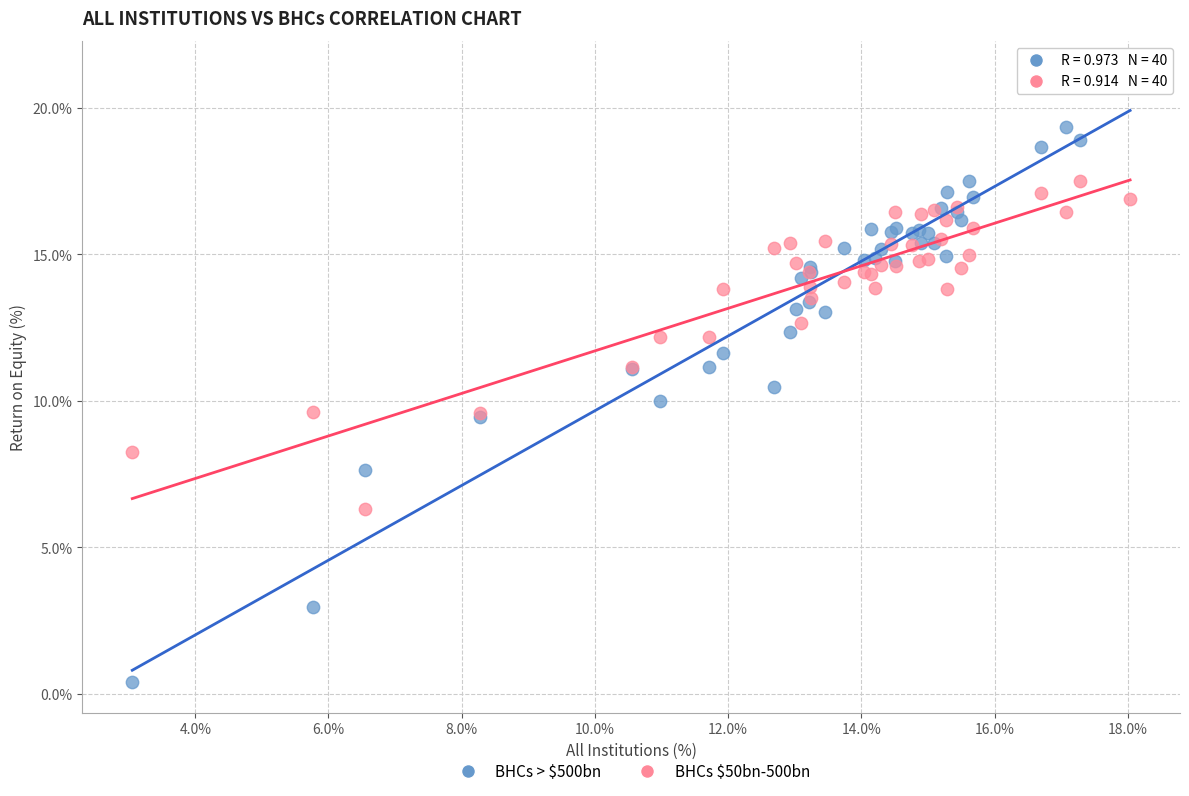

Which series has the largest Y range (max minus min)?

BHCs > $500bn